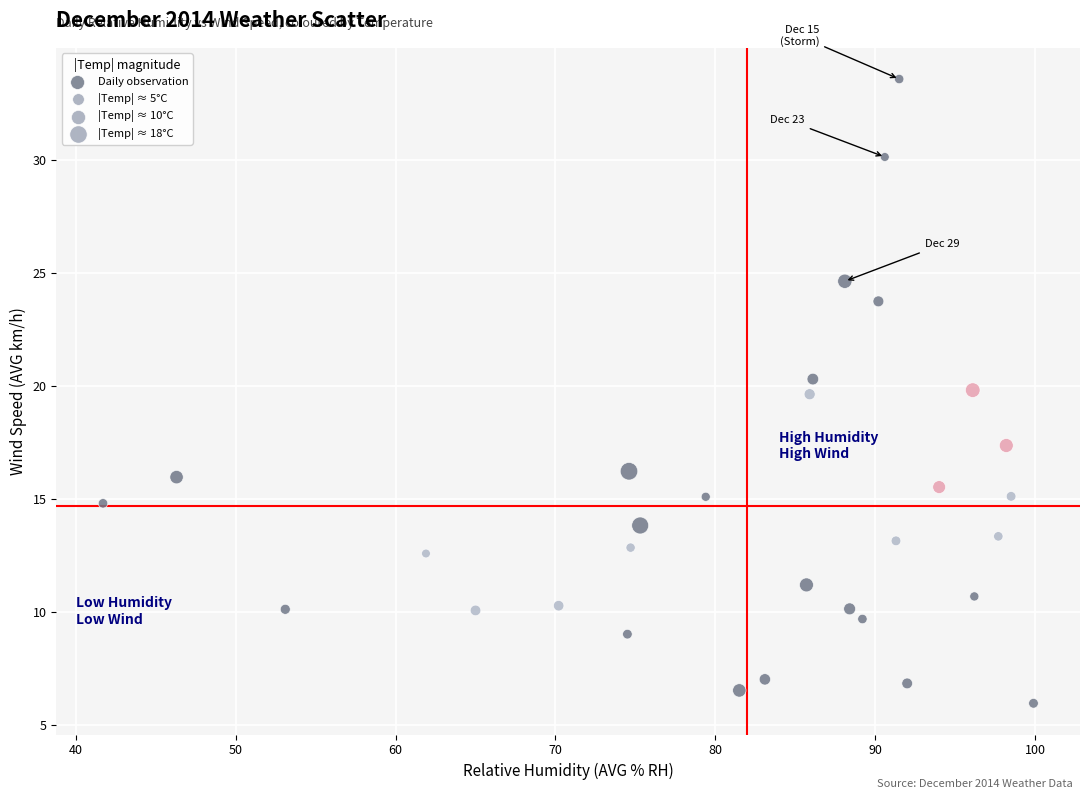

What is the range of X values (max minus min)?

58.2